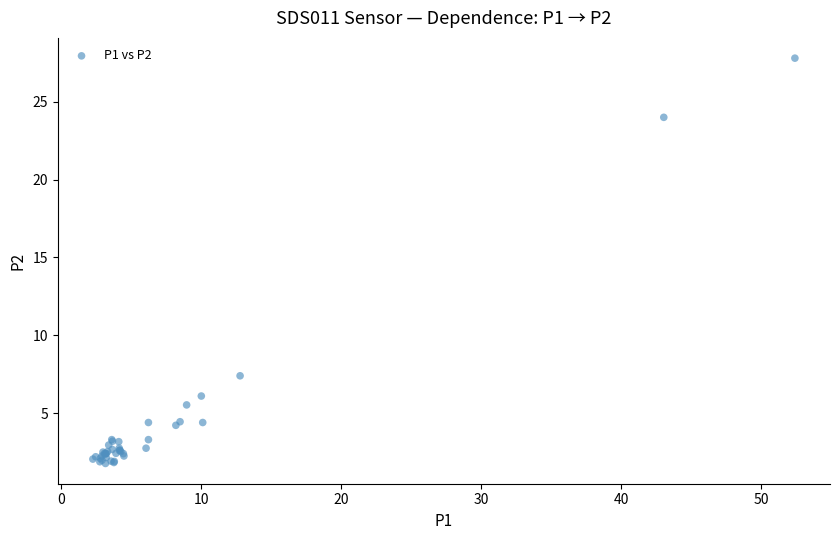

What Y value in the scatter plot is closest to 14?

7.4